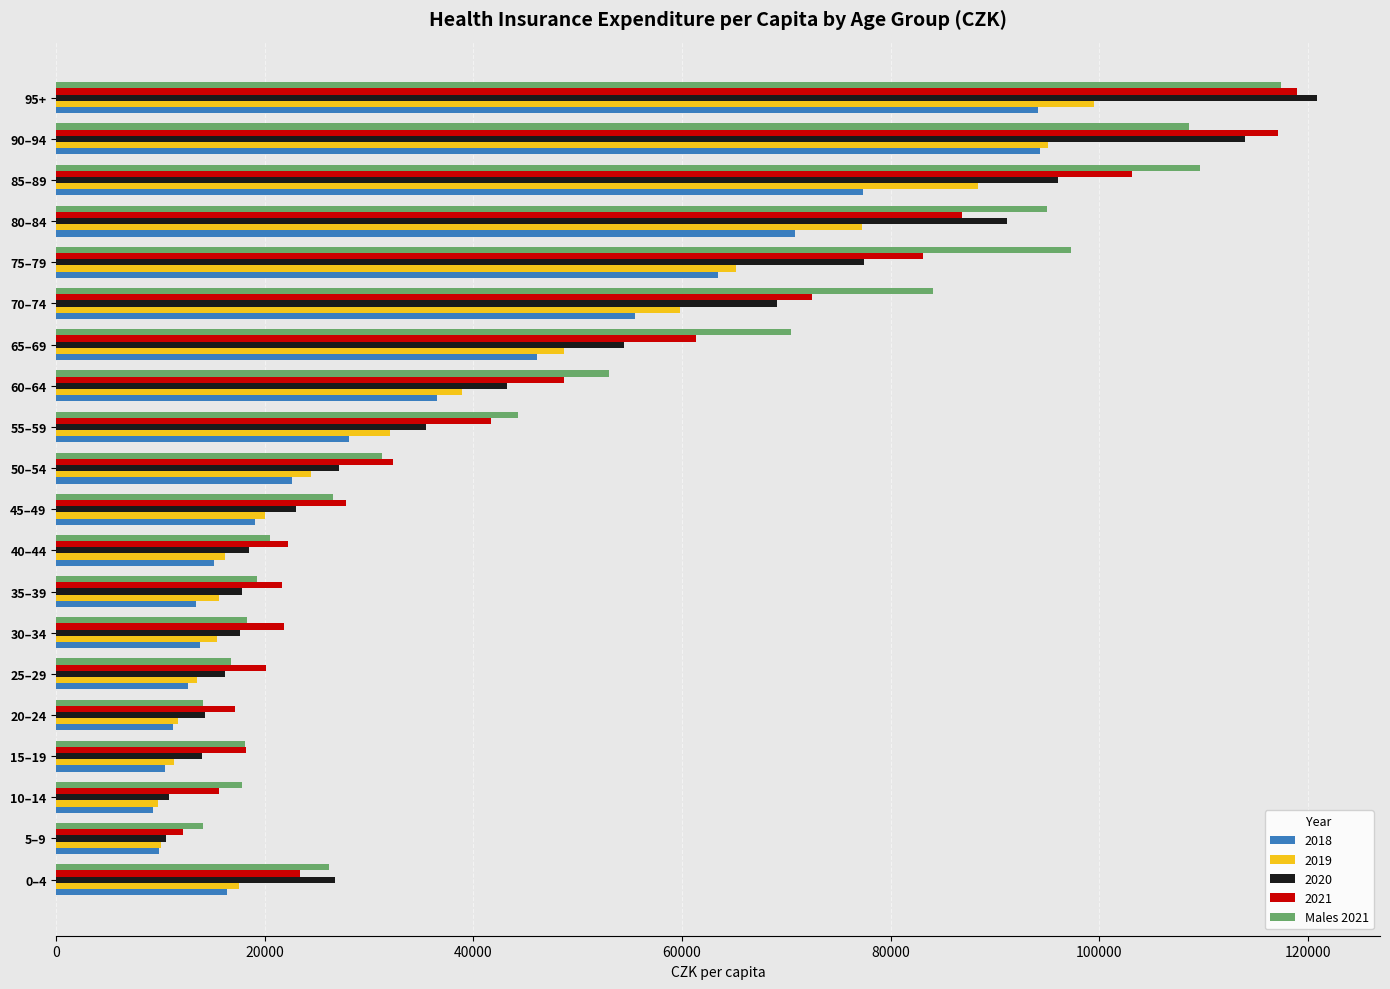

What is the difference between the 2019 values at 95+ and 30–34?

84144.8